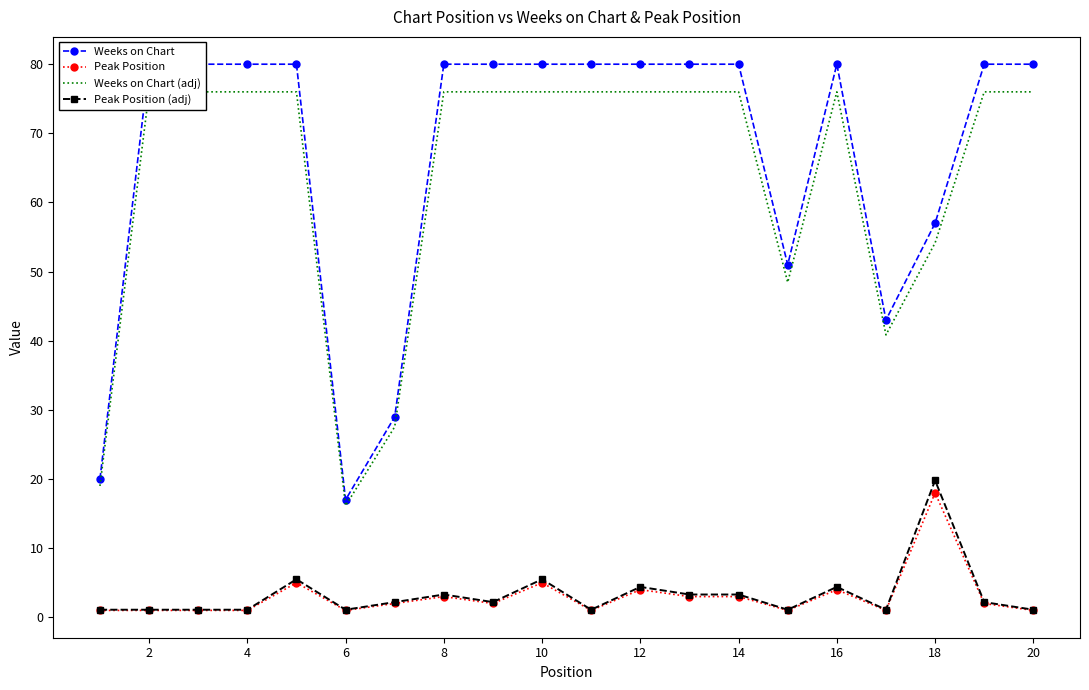

What is the maximum value for Weeks on Chart (adj)?

76.0